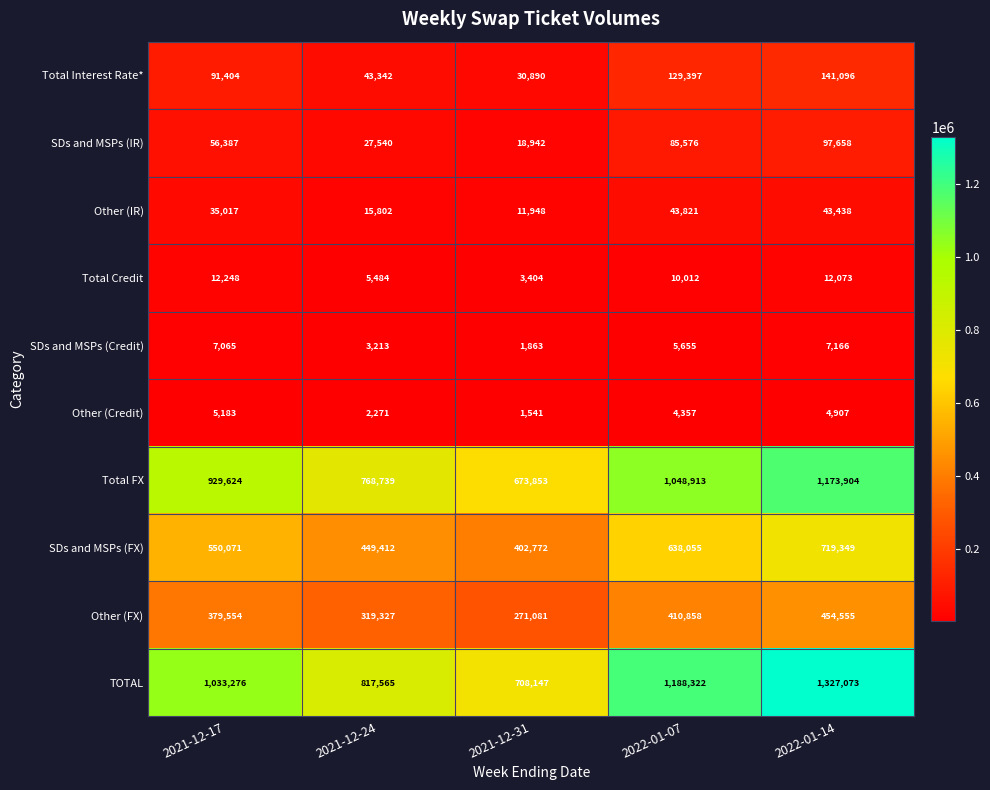

What is the difference between the second highest and second lowest values in the Other (FX) series?

91531